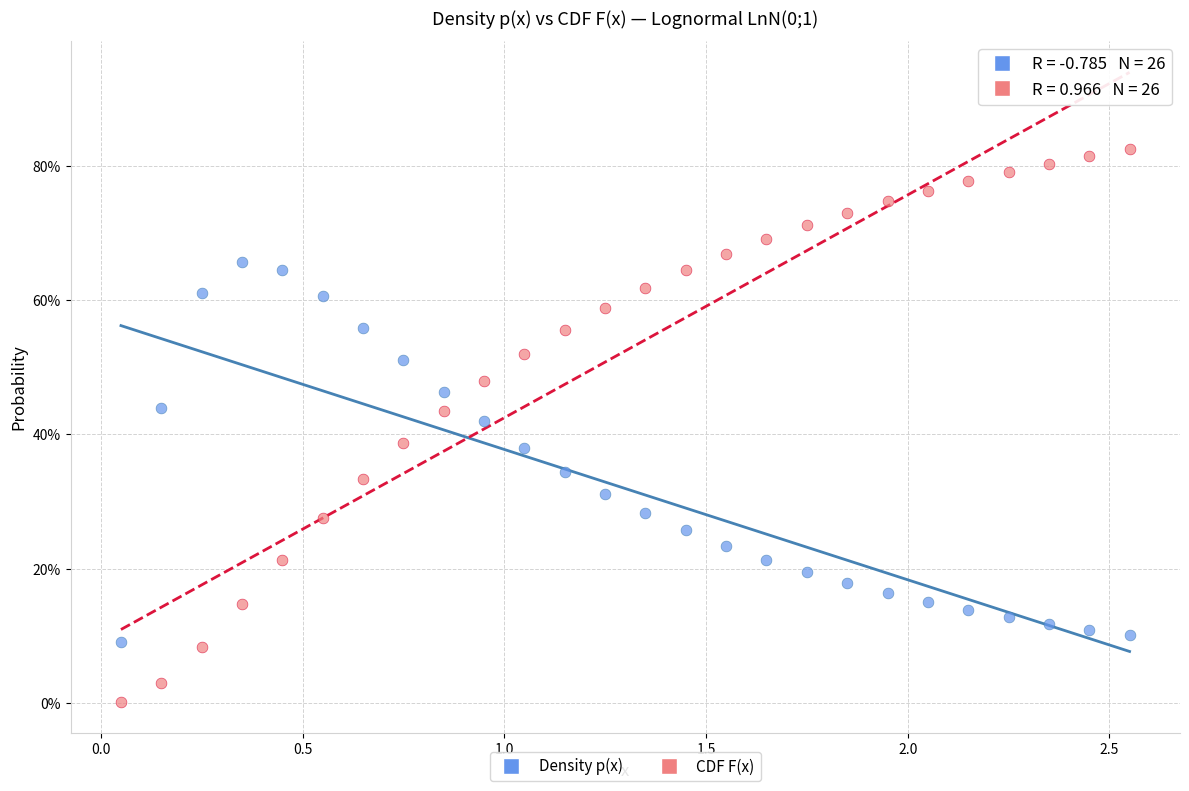

Which series contains the lowest Y value?

CDF F(x)